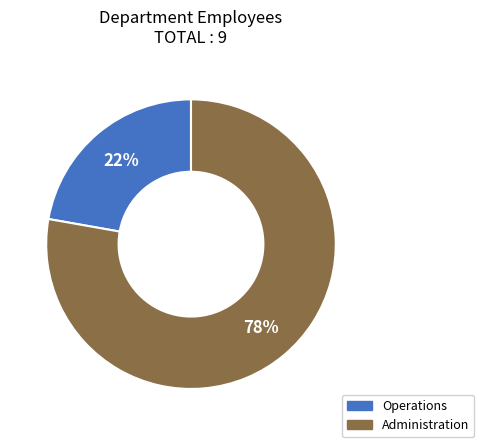

To the nearest percent, what is the difference between the Operations and Administration slice percentages?

56%